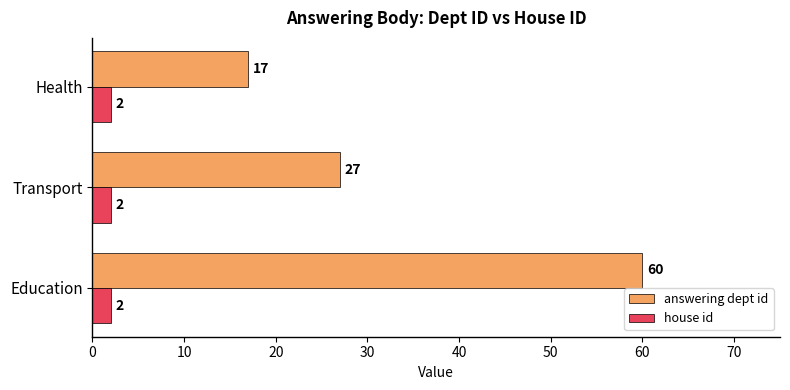

What is the greatest value displayed?

60